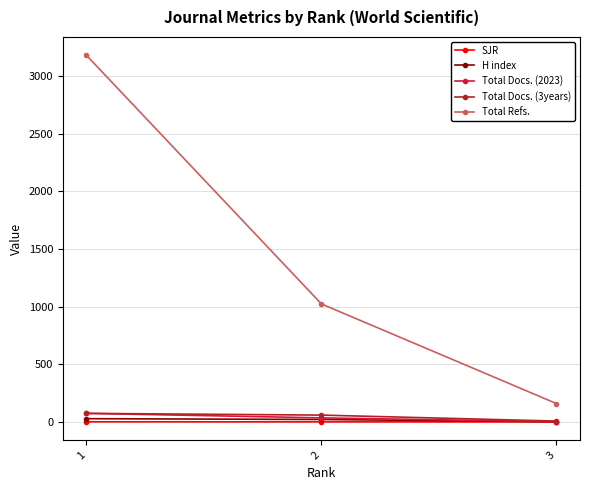

What are all the series names shown in the legend?

SJR, H index, Total Docs. (2023), Total Docs. (3years), Total Refs.